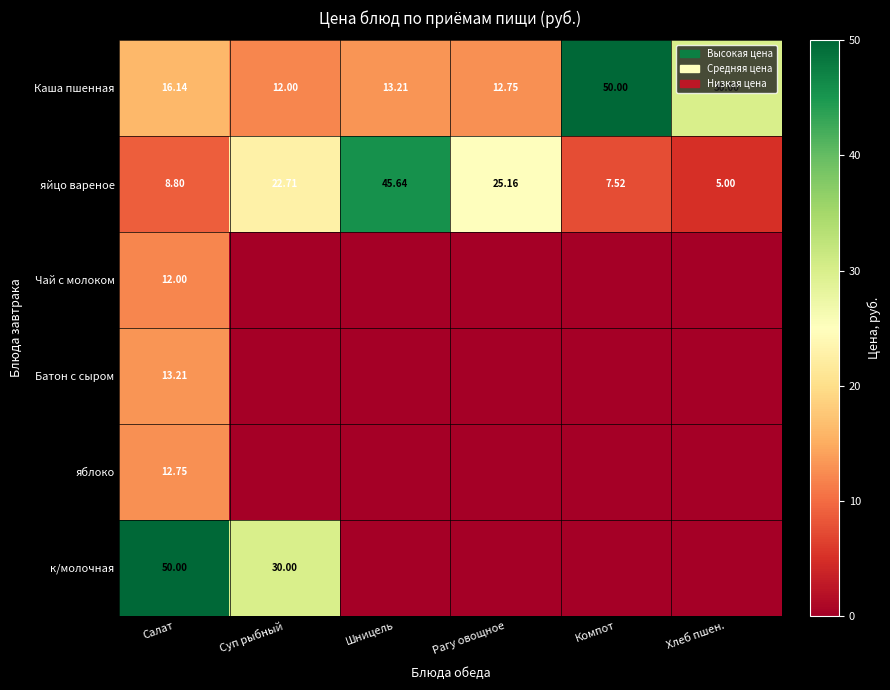

Which has a higher value, Рагу овощное or Компот?

Компот